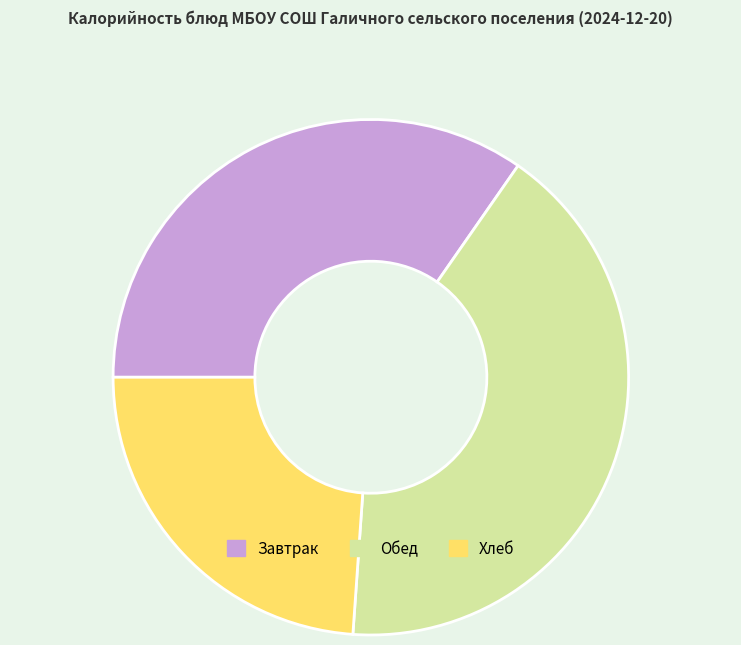

Does any single category account for the majority?

No